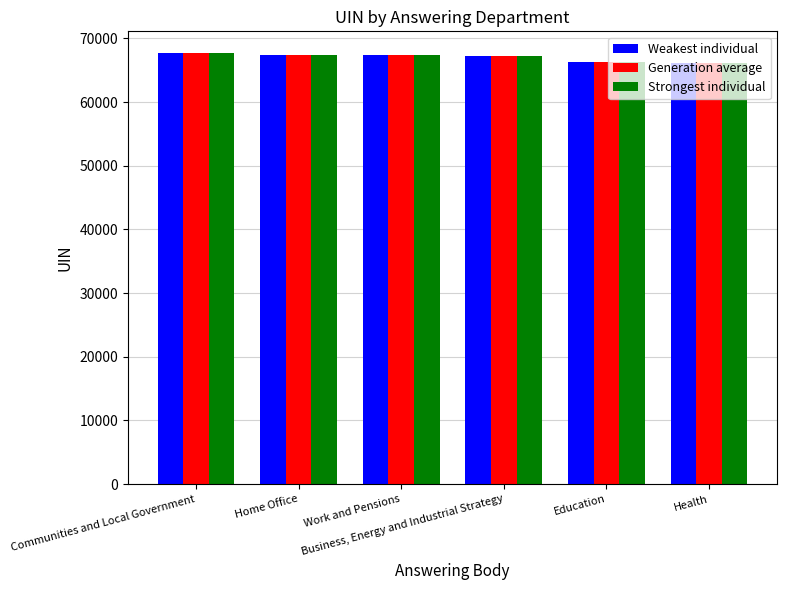

What is the minimum value for Weakest individual?

66131